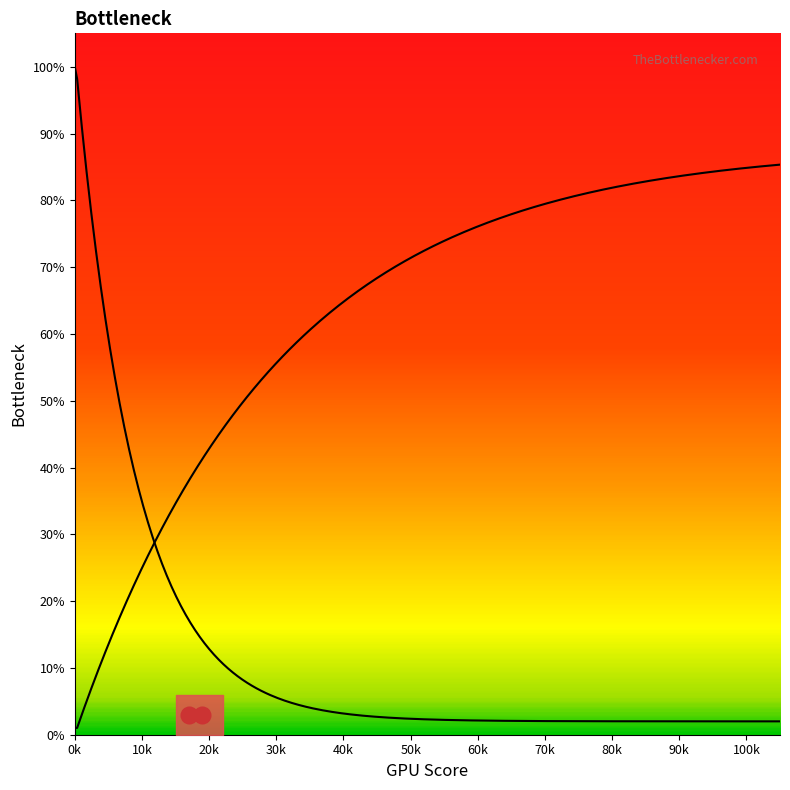

What is the sum of all CPU Bottleneck values?

475